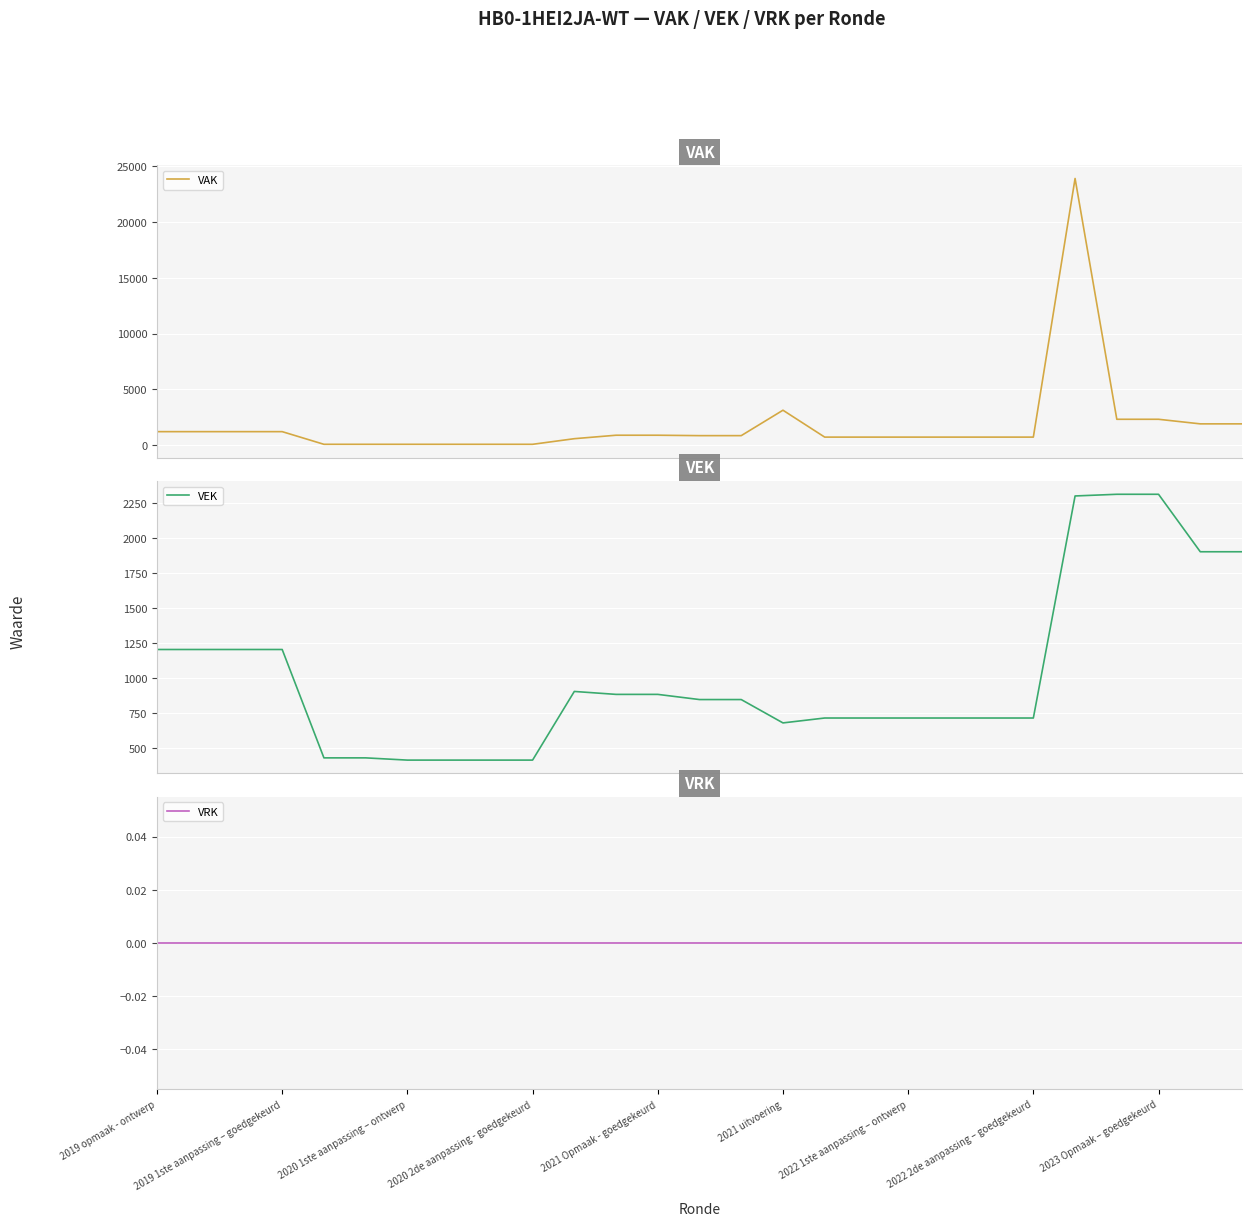

The value of VEK at 25 is 1903. True or false?

True